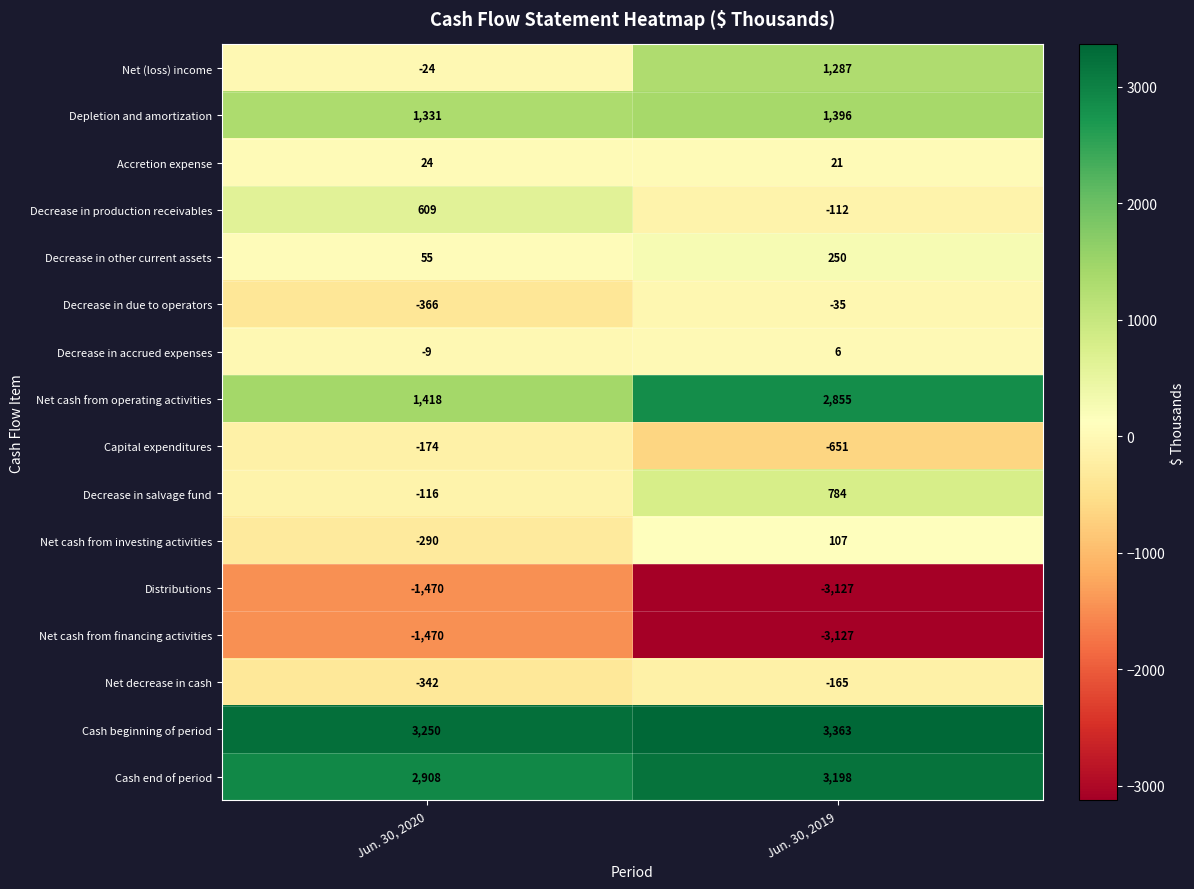

What is the difference between the Net decrease in cash values at Jun. 30, 2019 and Jun. 30, 2020?

177